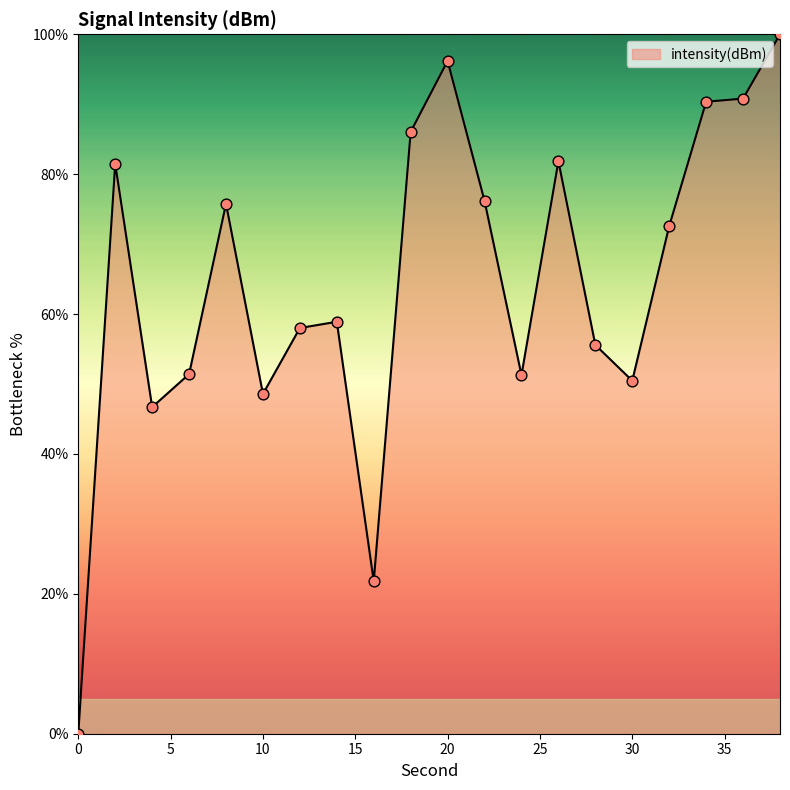

What is the maximum value shown in the chart?

100.0